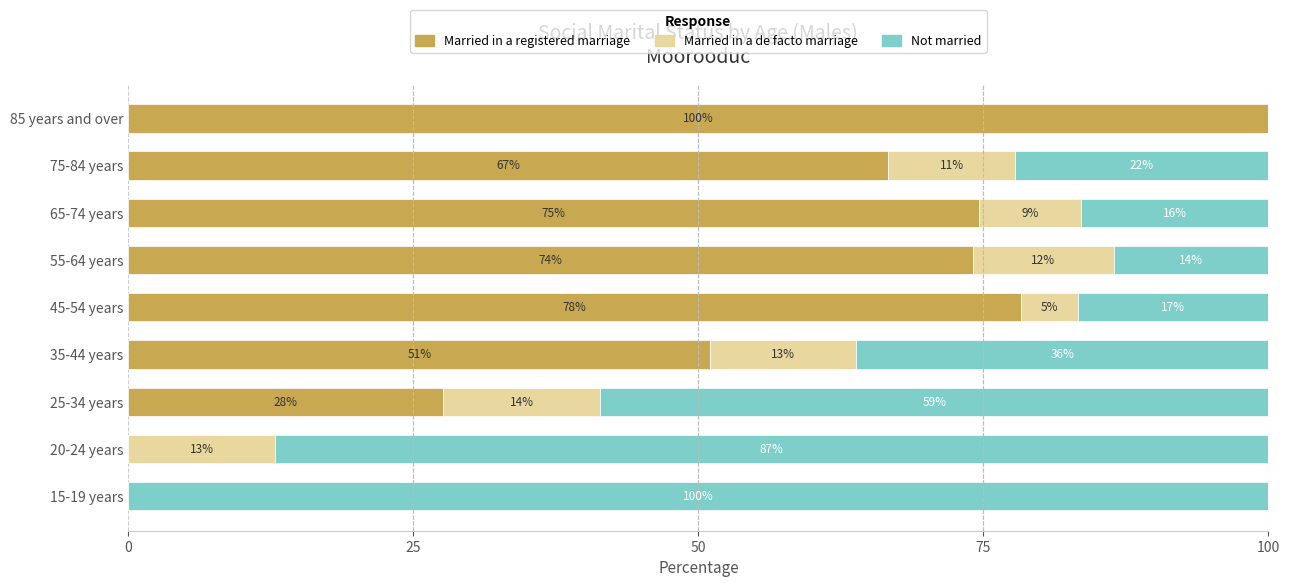

Which category has the highest value in the Married in a registered marriage series?

85 years and over